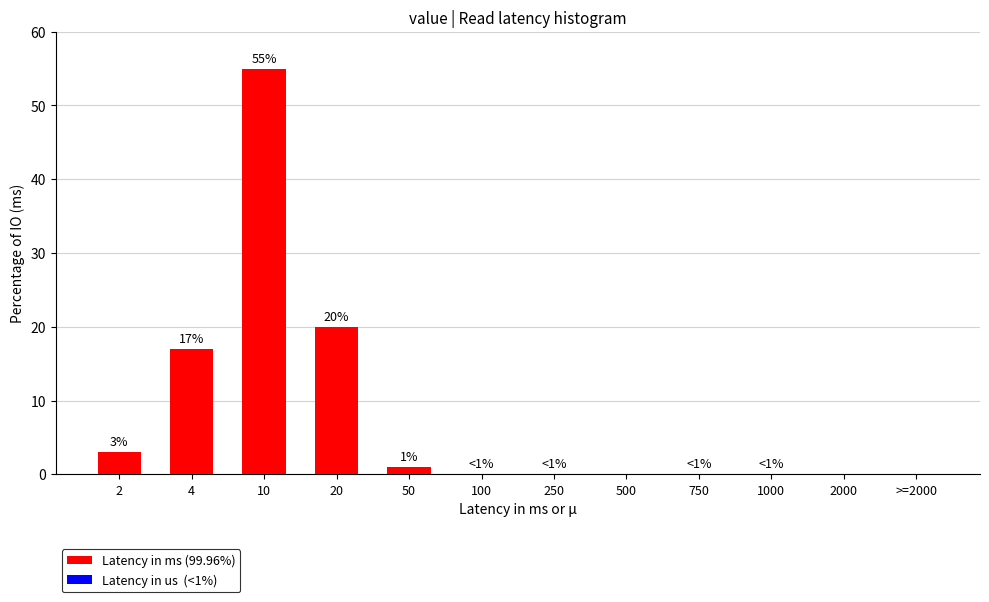

Reading left to right, extract all data points from this chart.

2=3	4=17	10=55	20=20	50=1	100=0	250=0	500=0	750=0	1000=0	2000=0	>=2000=0